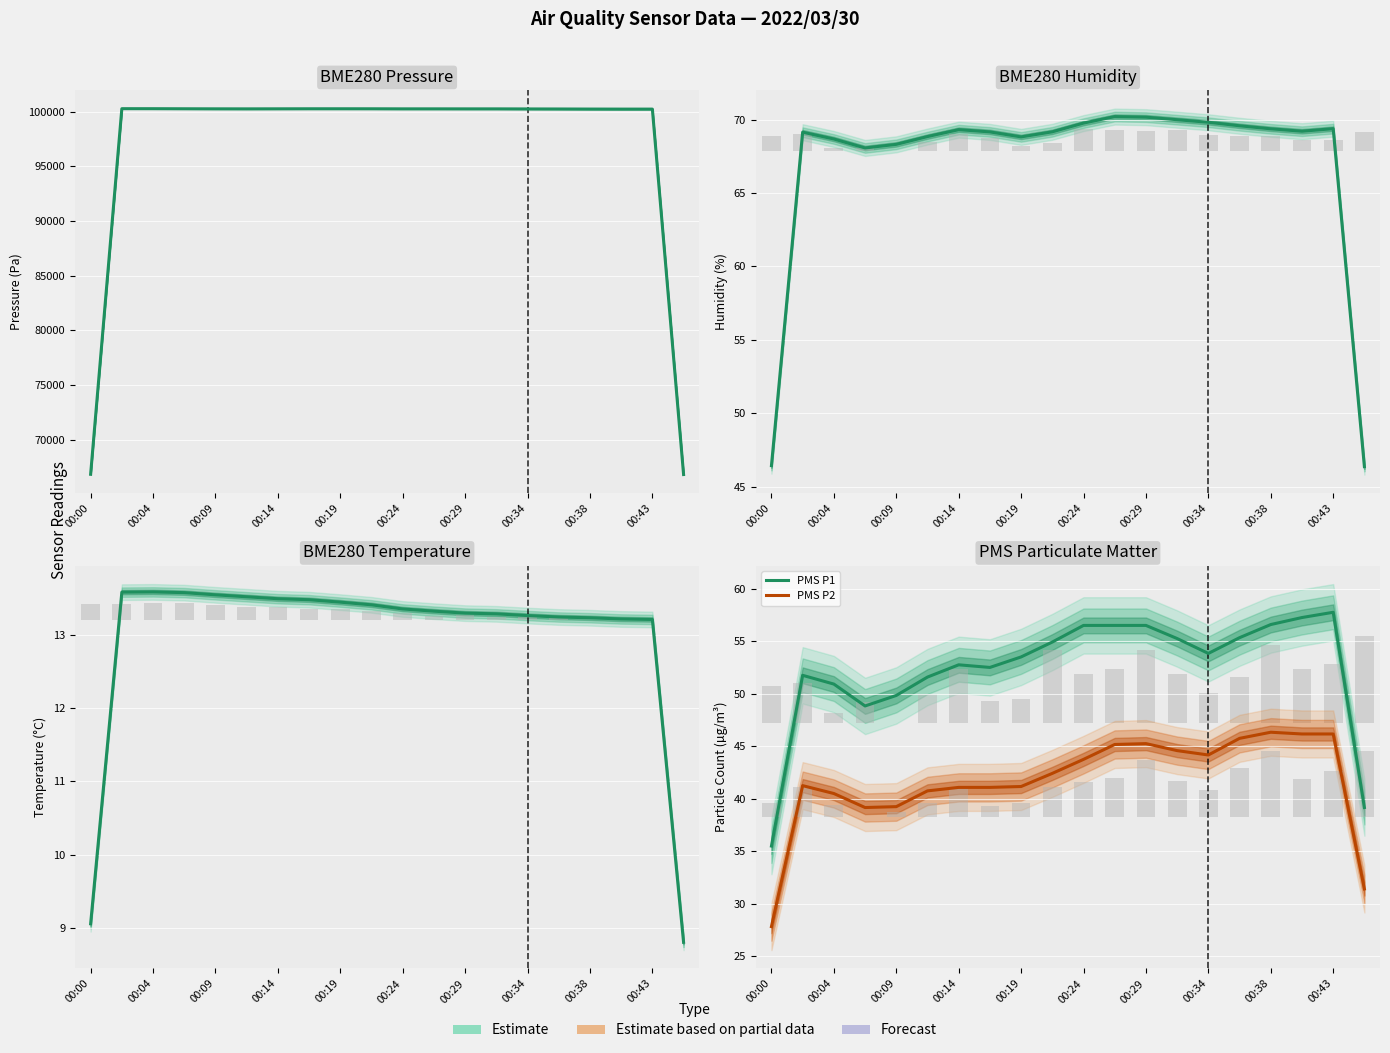

The value of PMS P2 at 00:14 is 72.4. True or false?

False